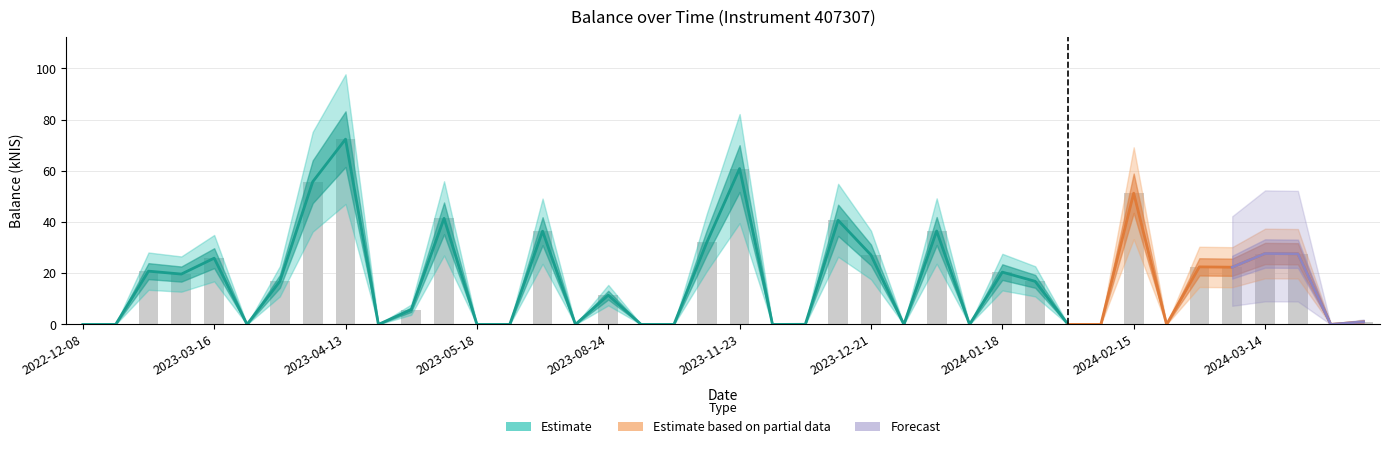

The value at 2024-02-29 is 33.6. True or false?

False